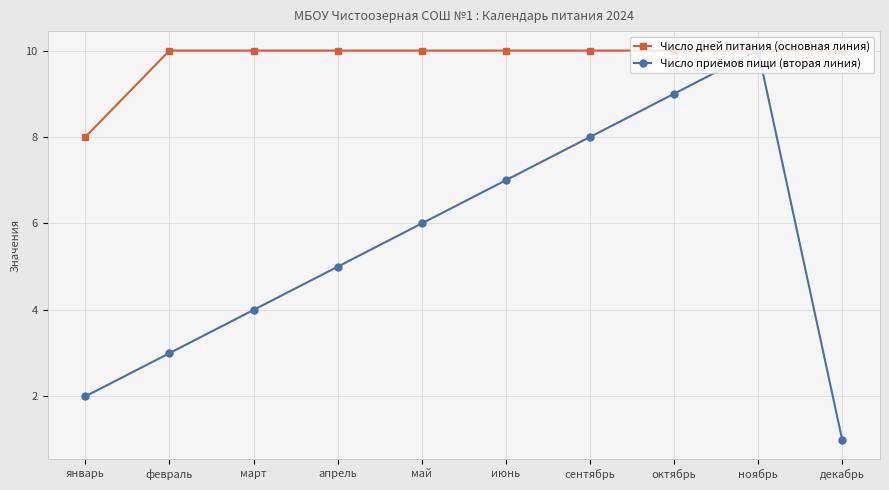

Rank the series by their average value, from lowest to highest.

Число приёмов пищи (вторая линия), Число дней питания (основная линия)